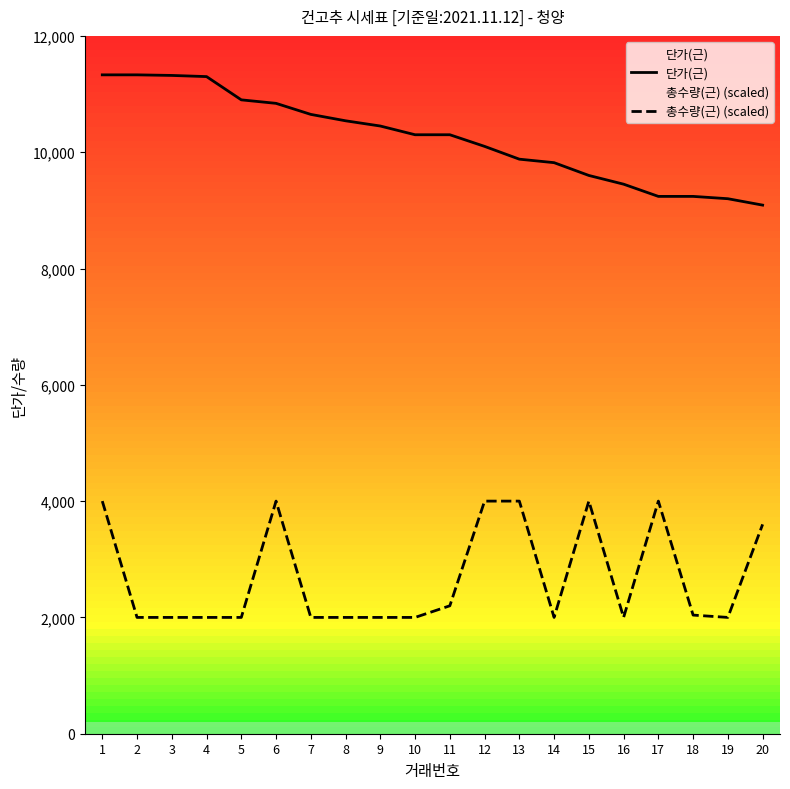

Is this an area chart (filled region under the line)?

No